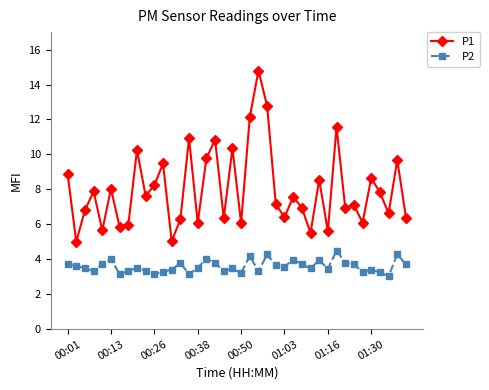

Which series has the largest total across all categories?

P1